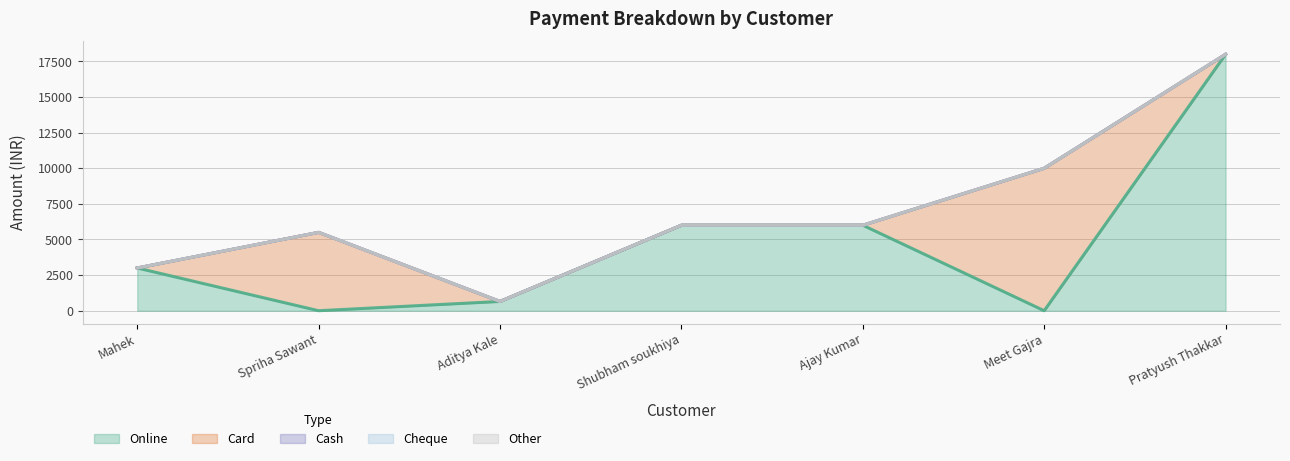

How many data points in Card are above 0?

2